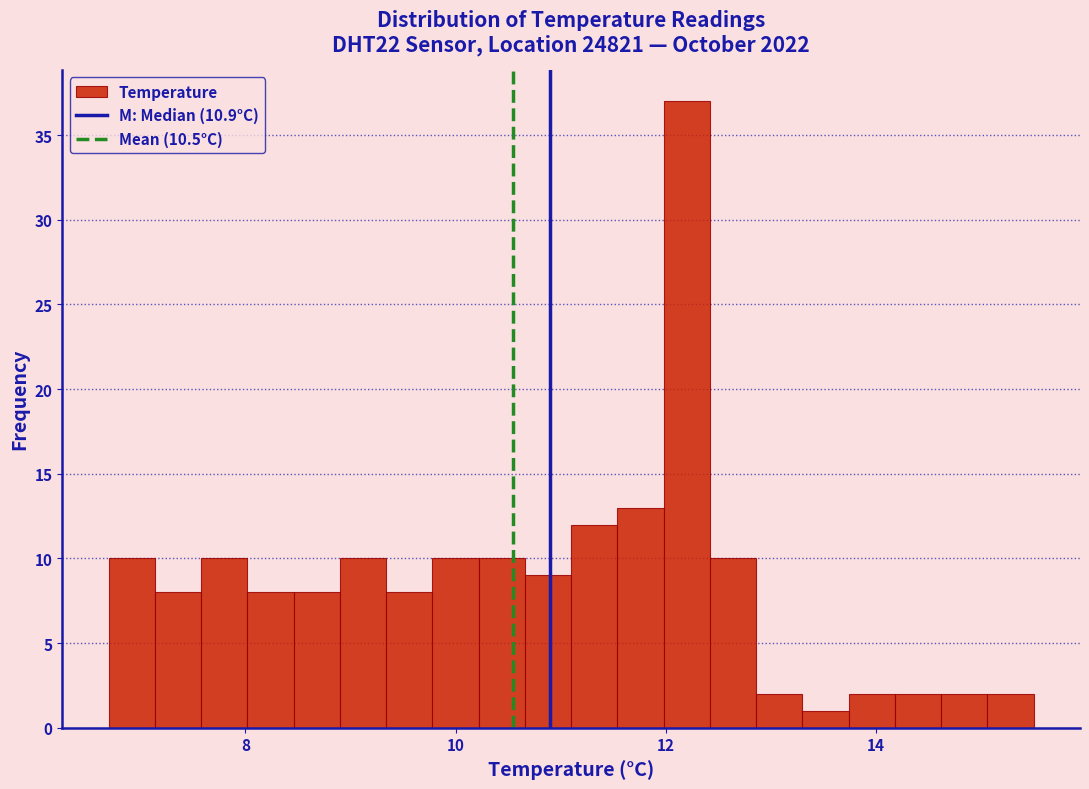

Around what value on the x-axis is the tallest bar? Give the approximate position of its centre, as read against the axis.

12.2